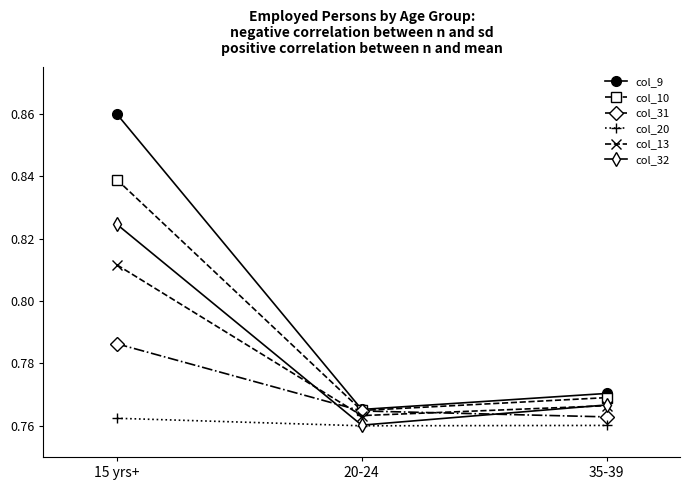

At which label does col_9 reach its peak?

15 yrs+